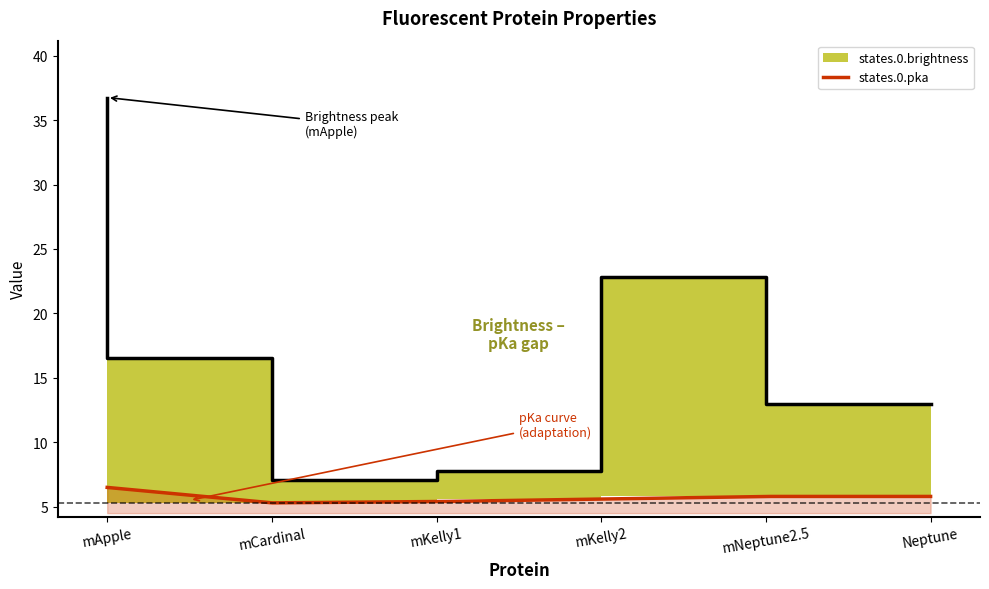

What is the label of the 2nd point from the right?

mNeptune2.5